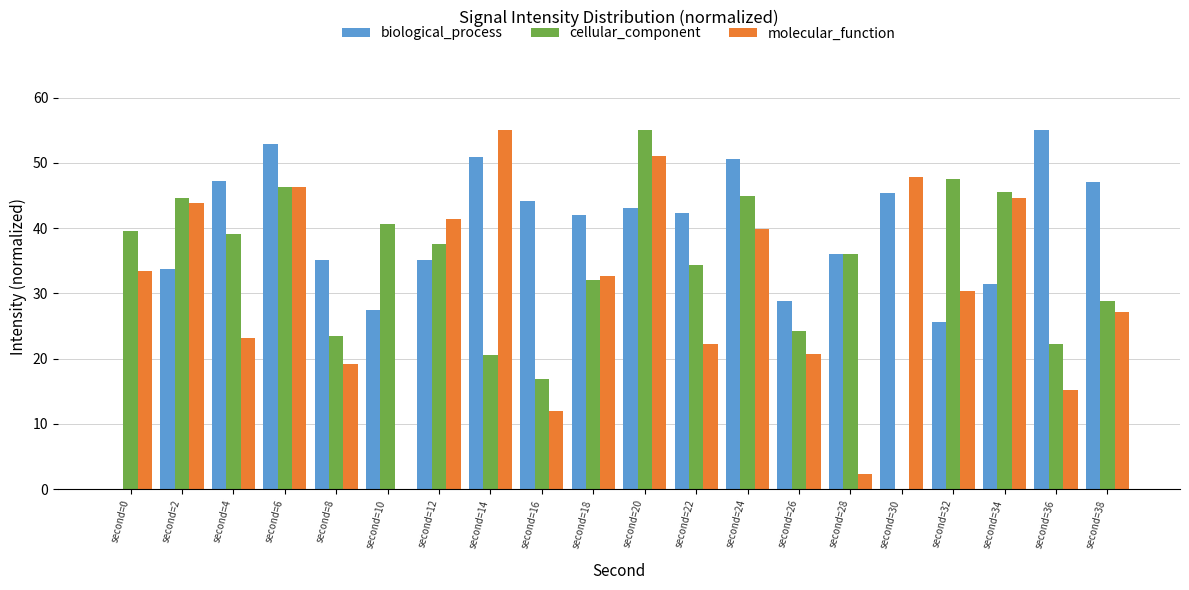

Between second=16 and second=32, which series saw the biggest shift?

cellular_component